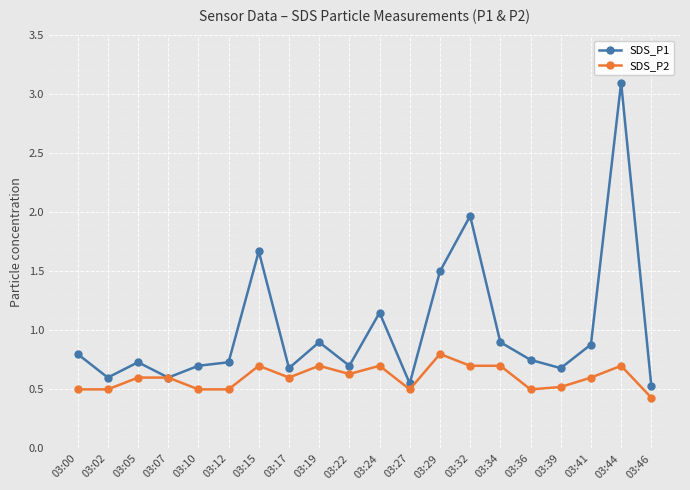

At 03:41, list the series in order from largest to smallest.

SDS_P1, SDS_P2